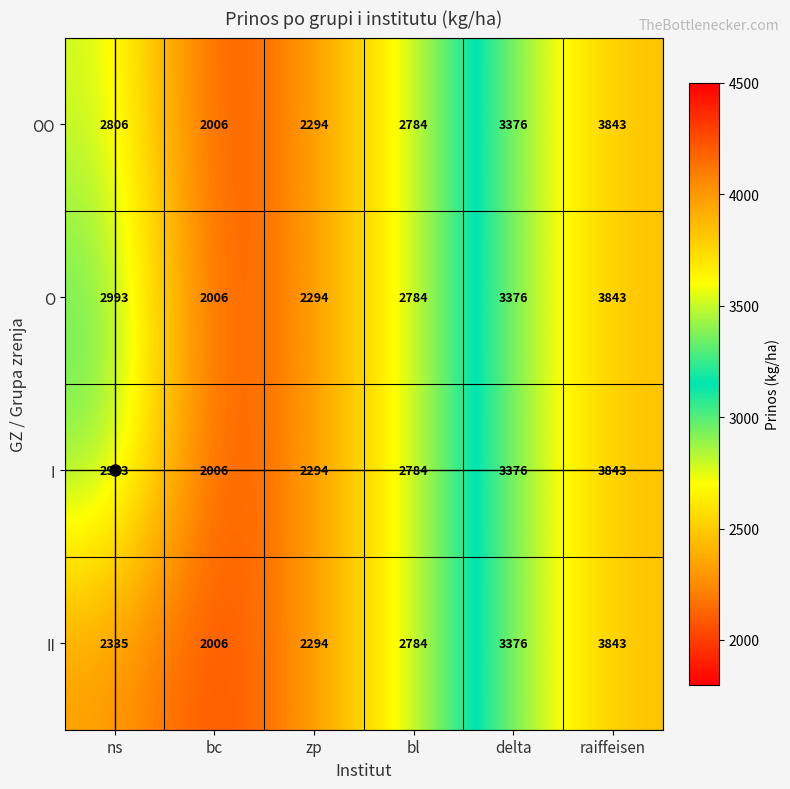

List the labels in order of II value, largest first.

raiffeisen, delta, bl, ns, zp, bc